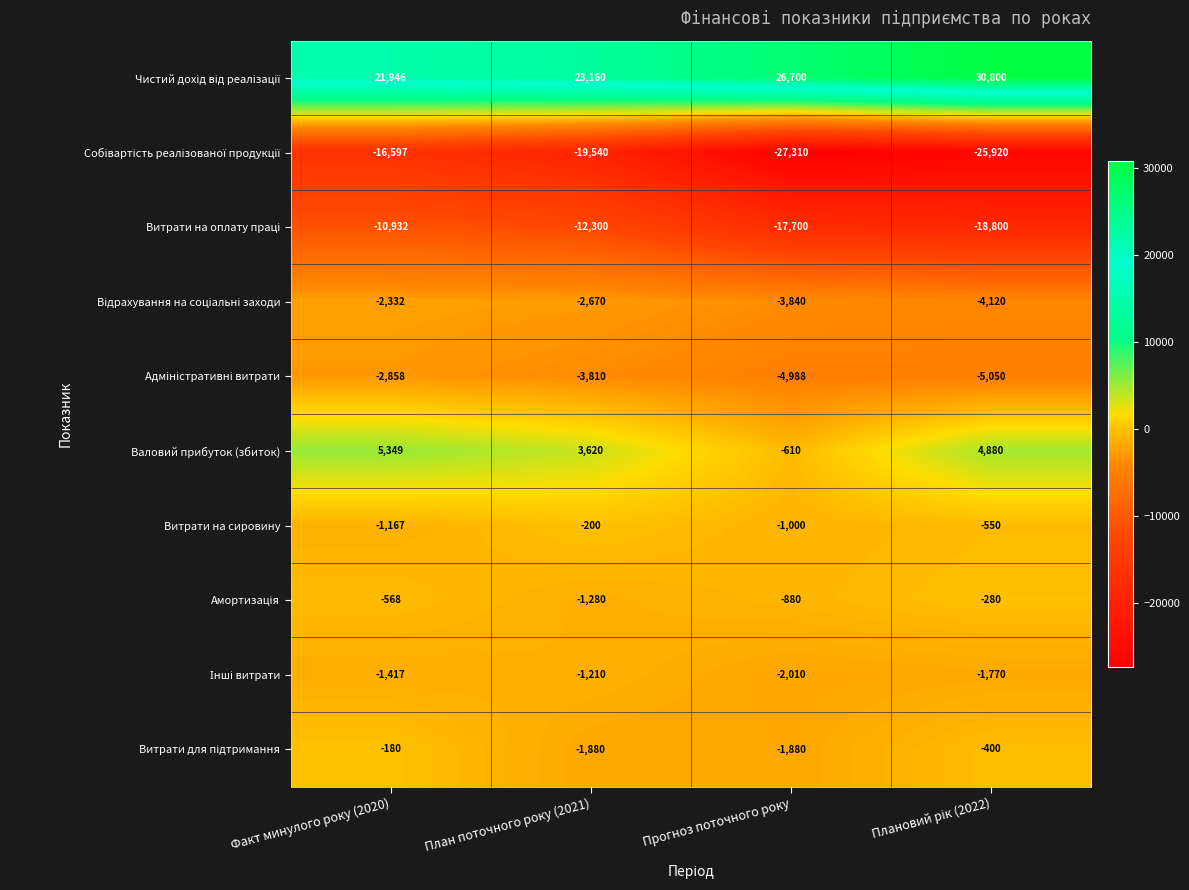

At how many categories does at least one series exceed 13253?

4